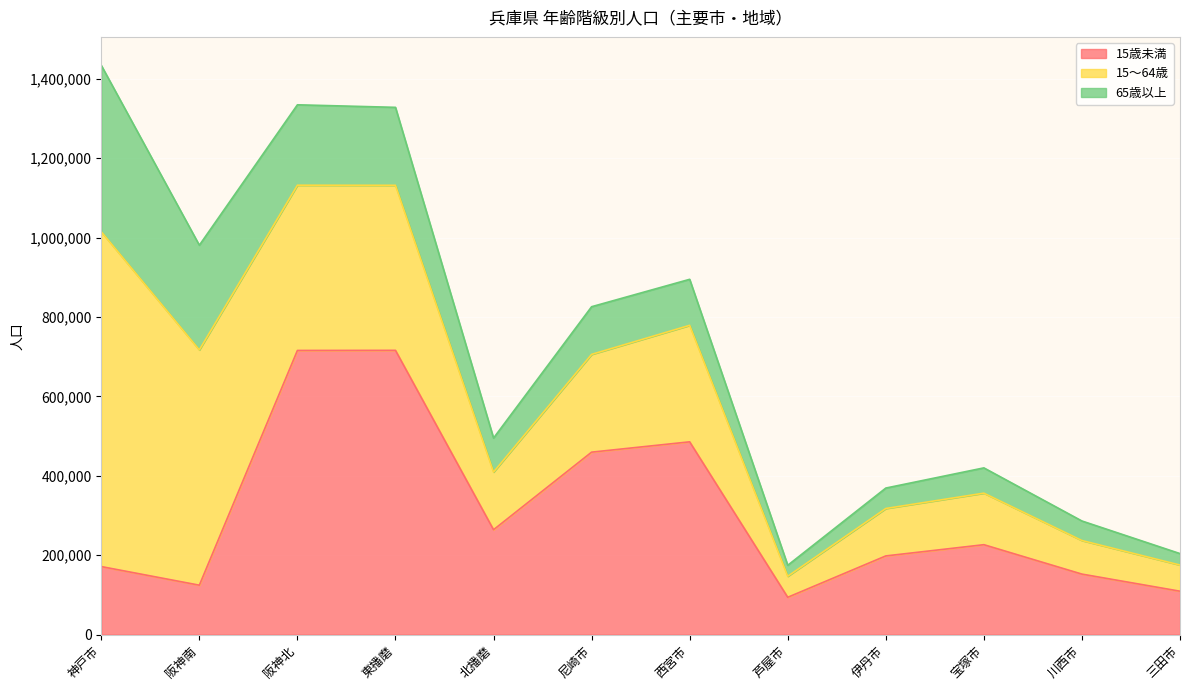

What is the difference between the highest and lowest values at 宝塚市?

162743